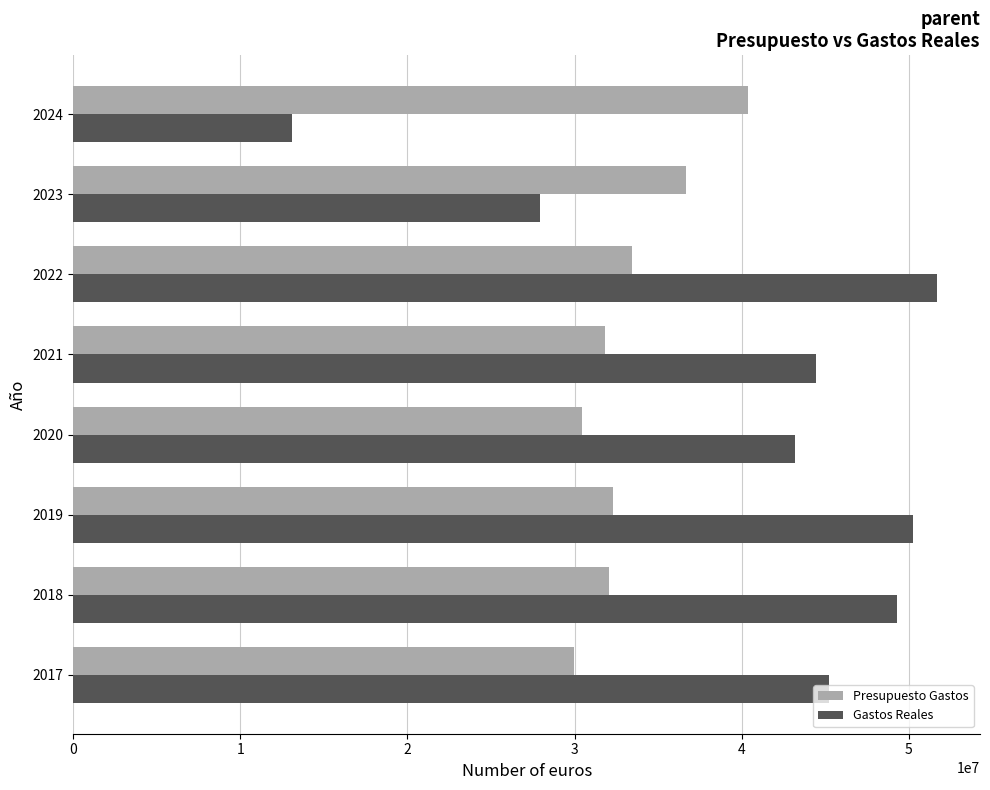

What are all the series names shown in the legend?

Presupuesto Gastos, Gastos Reales